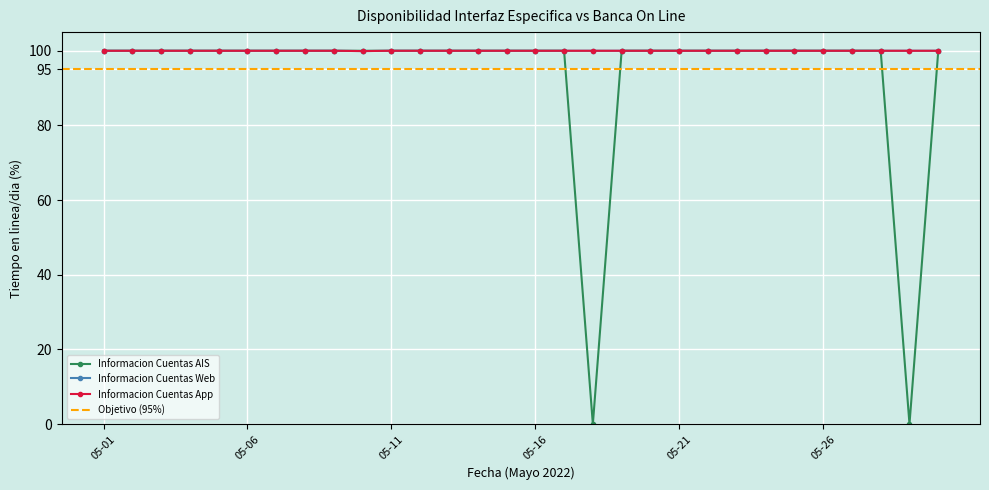

Which series has the largest total across all categories?

Informacion Cuentas Web